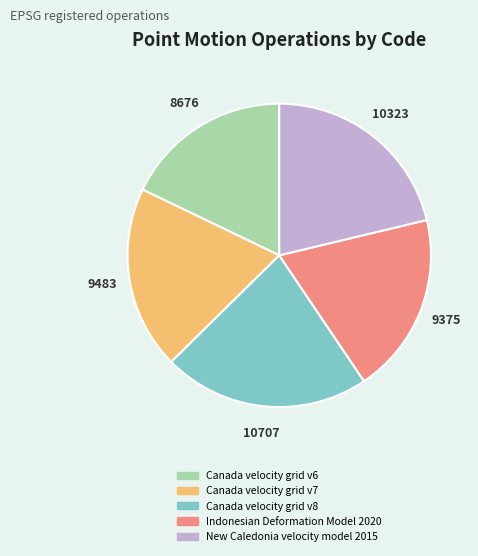

What is the ratio of the value at Canada velocity grid v7 to the value at Canada velocity grid v6?

1.1